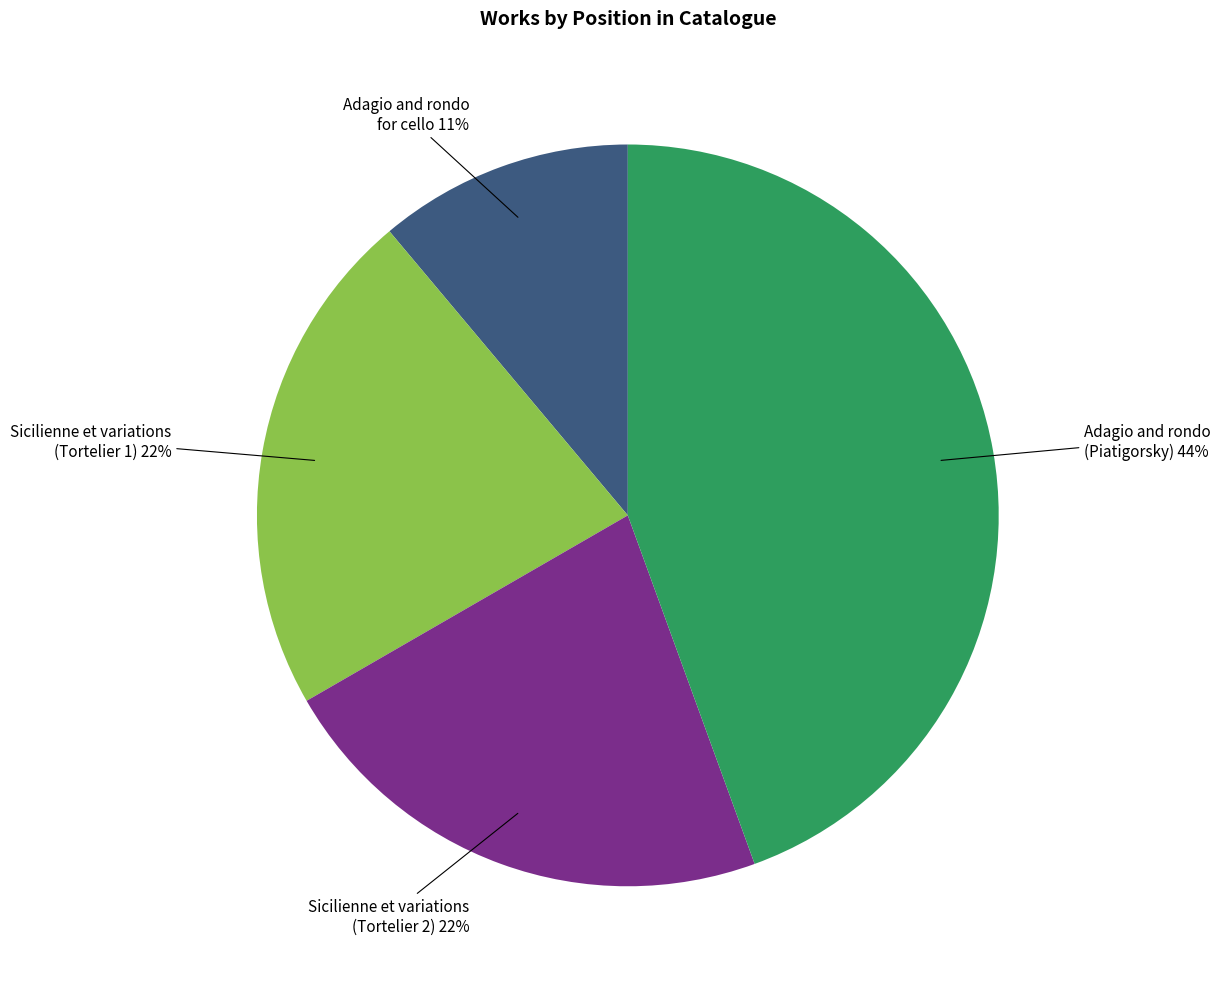

To the nearest percent, what is the combined percentage of Adagio and rondo (Piatigorsky) and Sicilienne et variations (Tortelier 2)?

67%